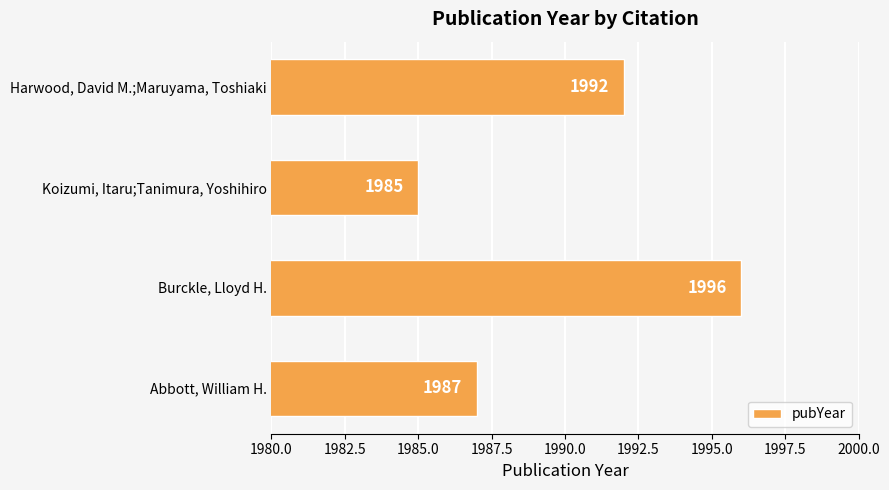

What is the ratio of the value at Burckle, Lloyd H. to the value at Abbott, William H.?

1.0